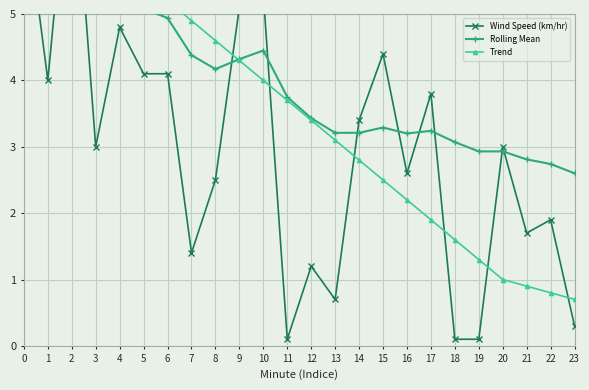

Between which two adjacent categories do Wind Speed (km/hr) and Trend first intersect?

1 and 2